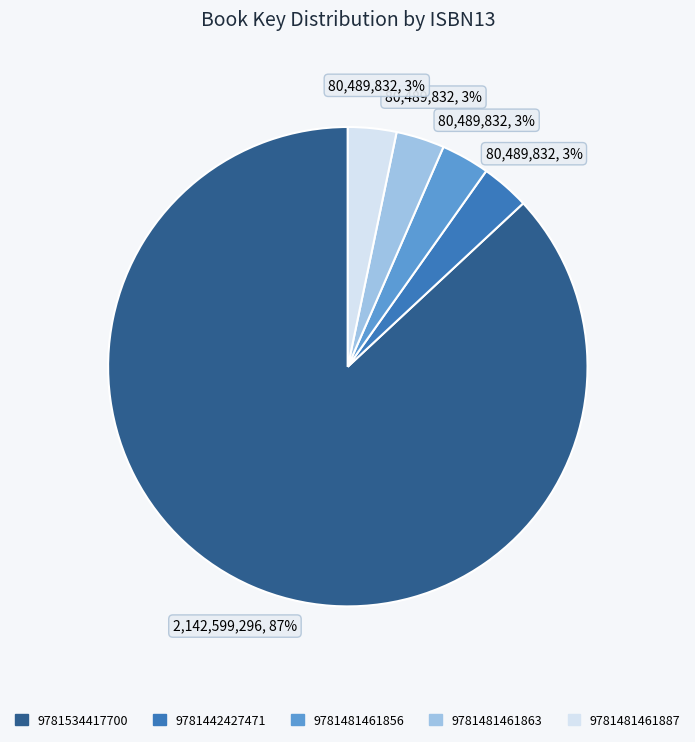

Which slice is the largest?

9781534417700